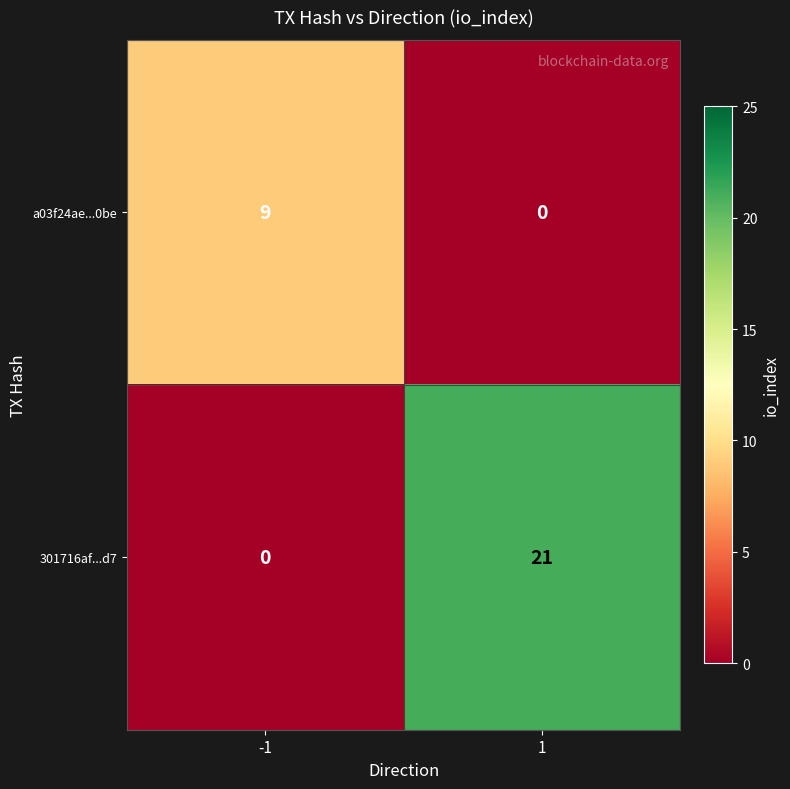

List the series in order of their peak value, lowest first.

a03f24ae...0be, 301716af...d7